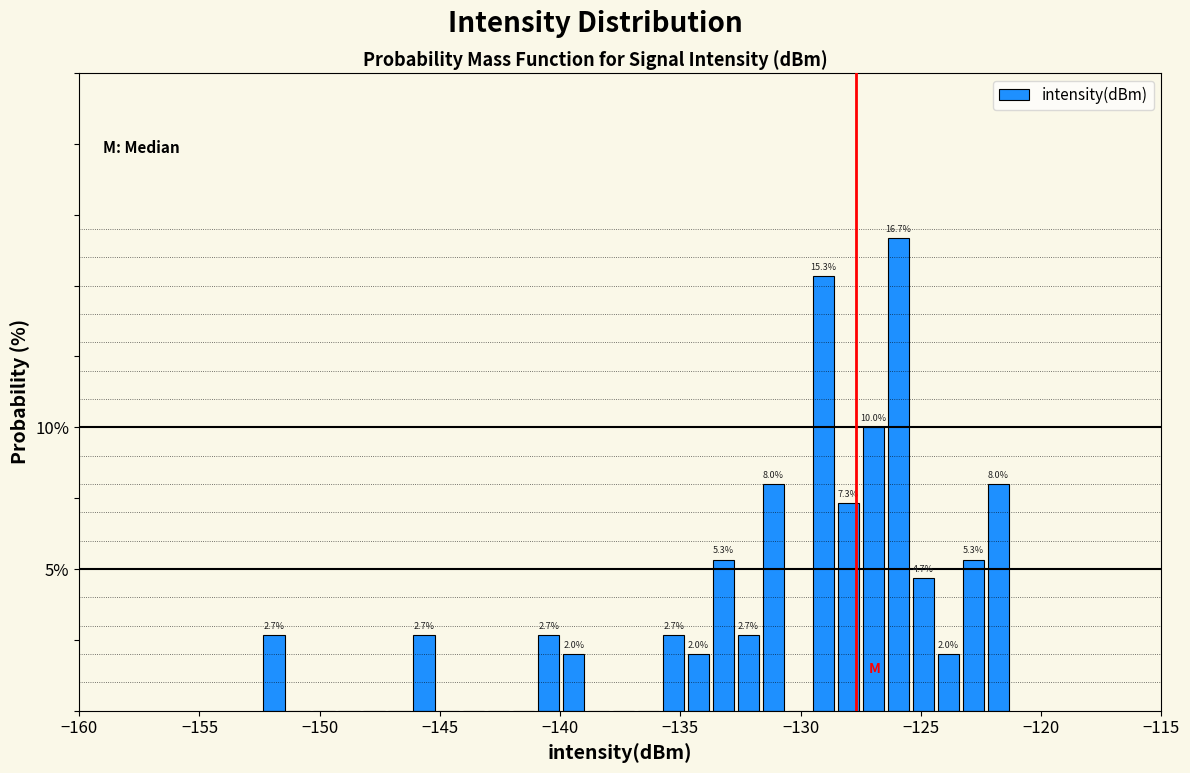

Read against the x-axis, roughly where is the centre of the tallest bar?

-126.0